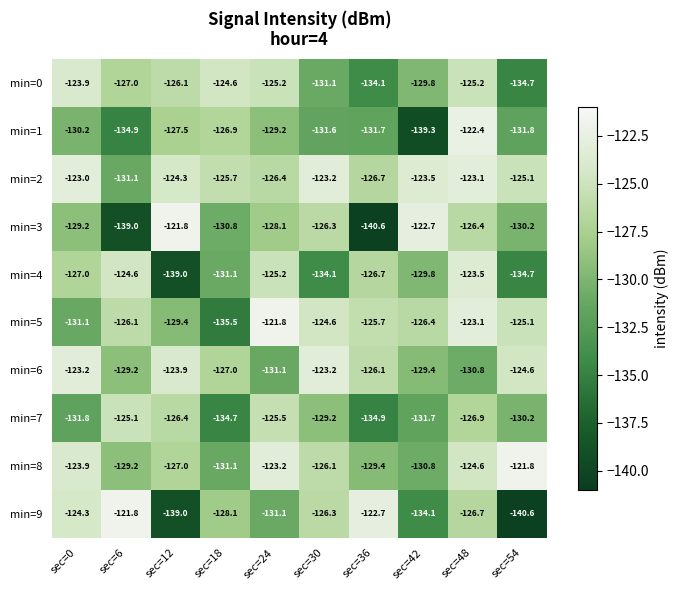

What is the lowest value of the min=0 series?

-134.7